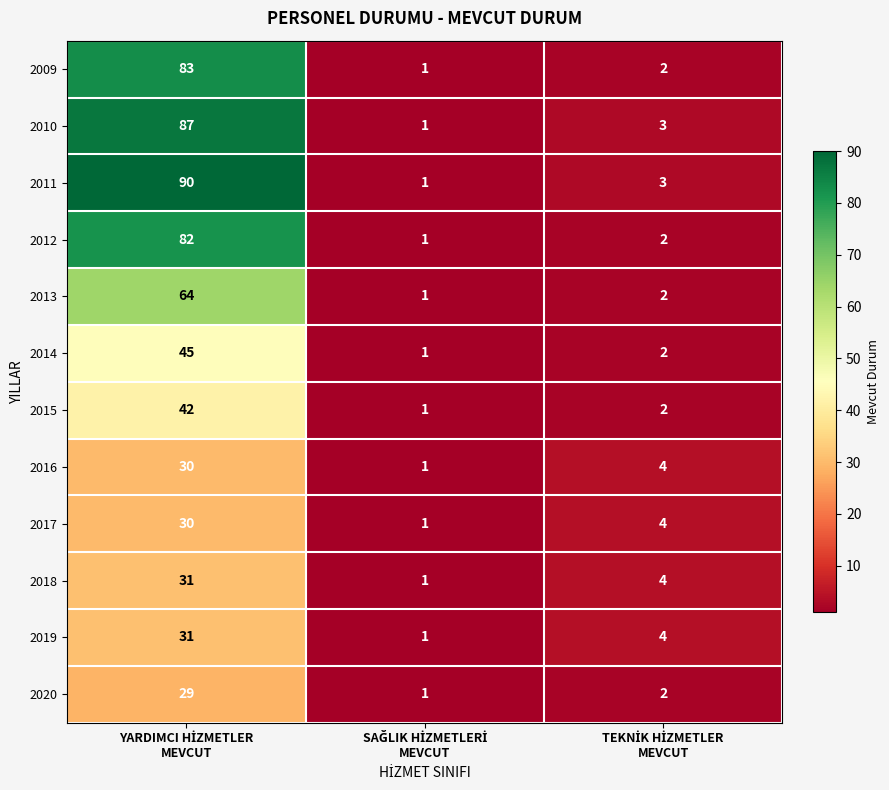

Which series has the largest total across all categories?

2011